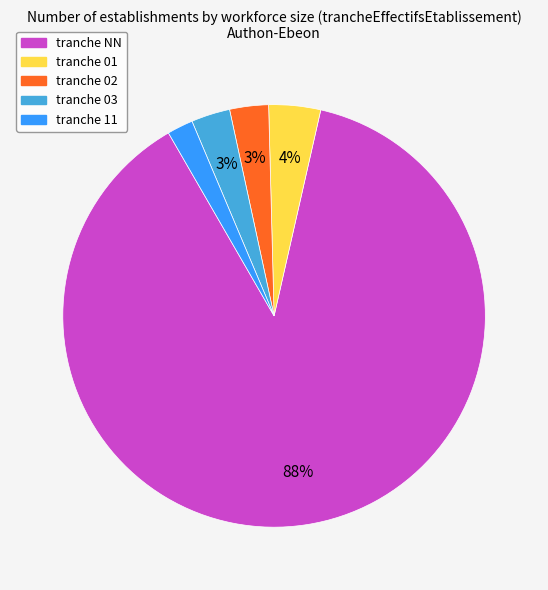

To the nearest percent, what is the difference between the largest and smallest slice percentages?

86%